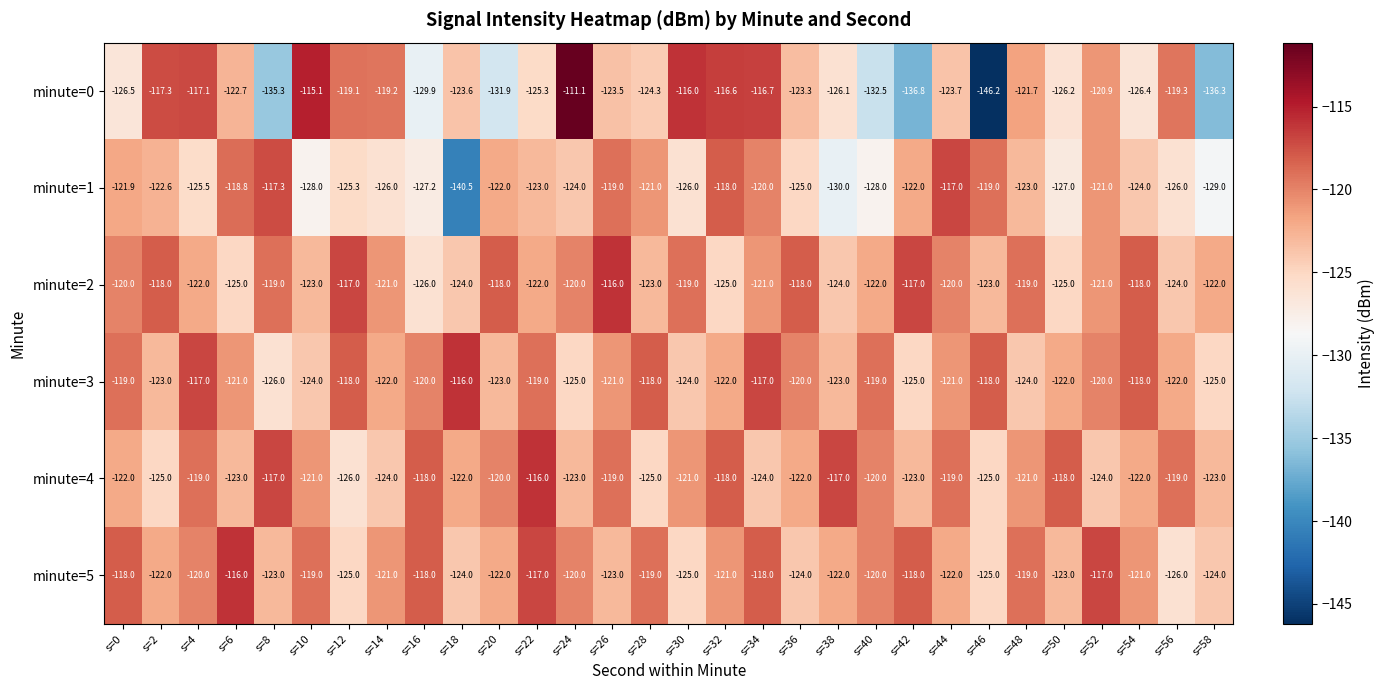

At s=4, list the series in order from smallest to largest.

minute=1, minute=2, minute=5, minute=4, minute=0, minute=3